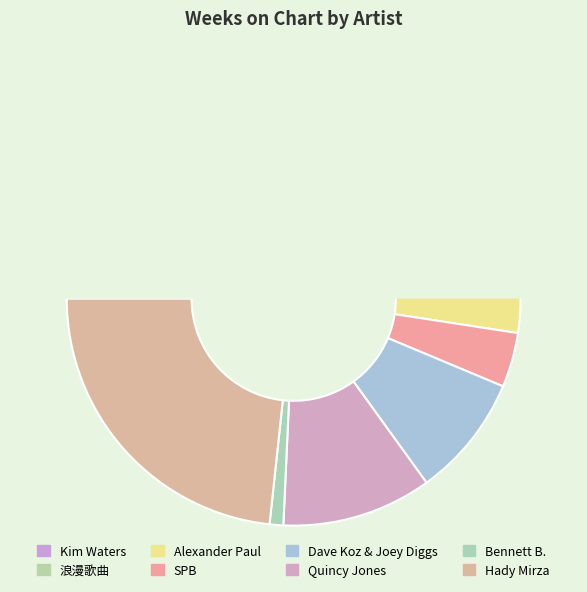

To the nearest percent, what is the average slice percentage?

12%